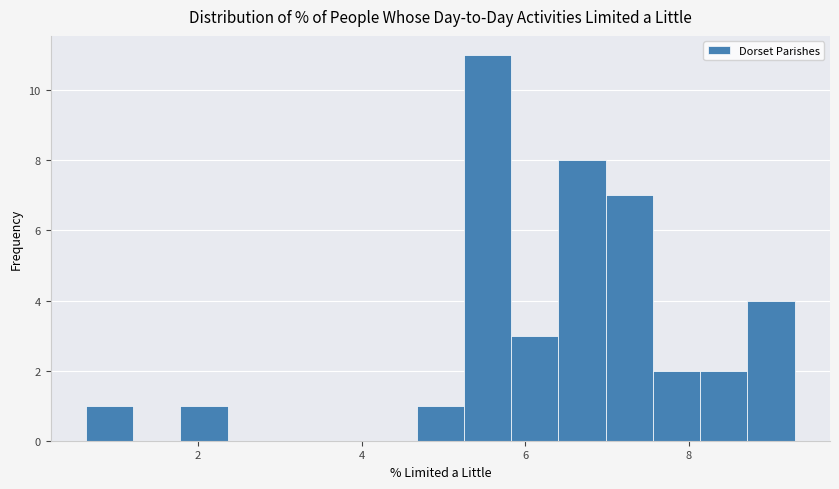

Around what value on the x-axis is the tallest bar? Give the approximate position of its centre, as read against the axis.

5.6